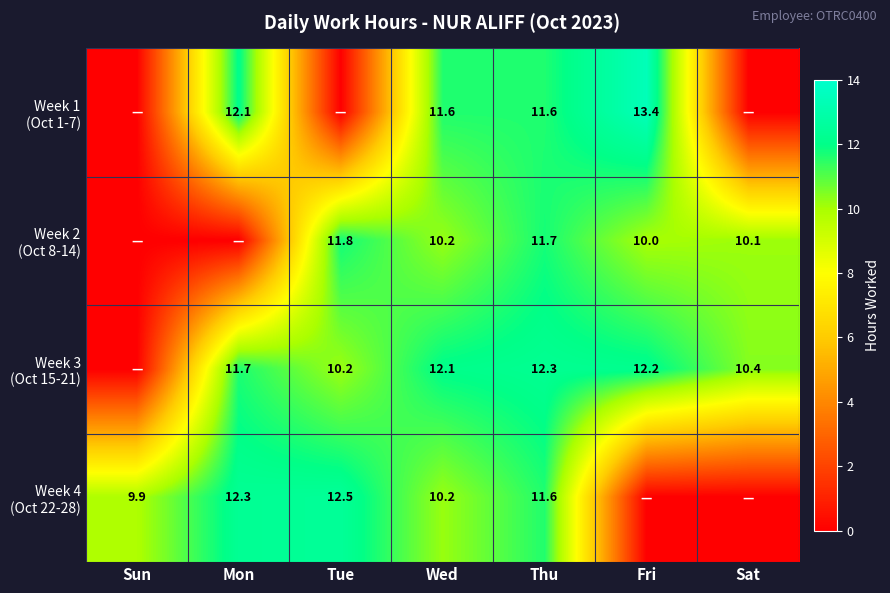

What is the total value across all series at Thu?

47.2